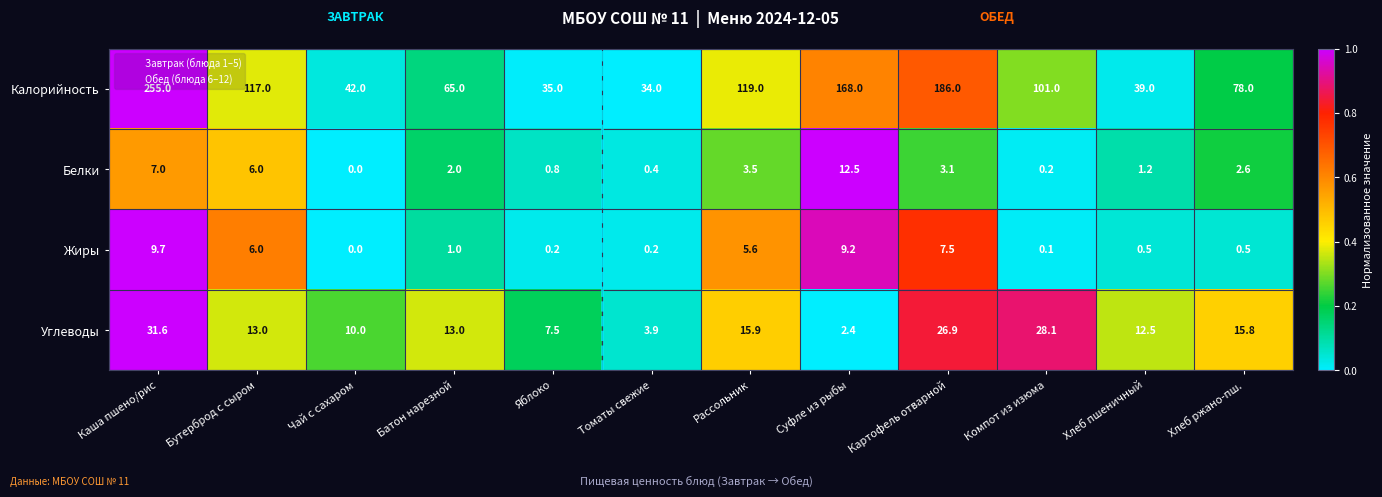

Rank the series at Картофель отварной from lowest to highest value.

Белки, Жиры, Углеводы, Калорийность